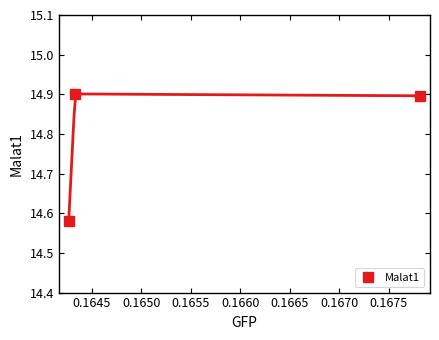

What is the value of the 2nd point from the left?

14.9